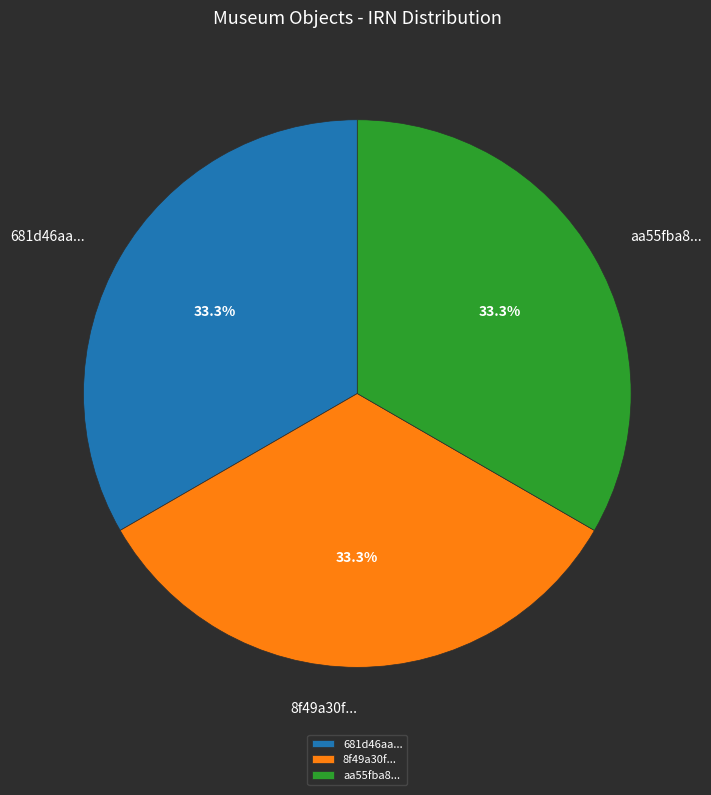

Count the number of slices in the pie.

3